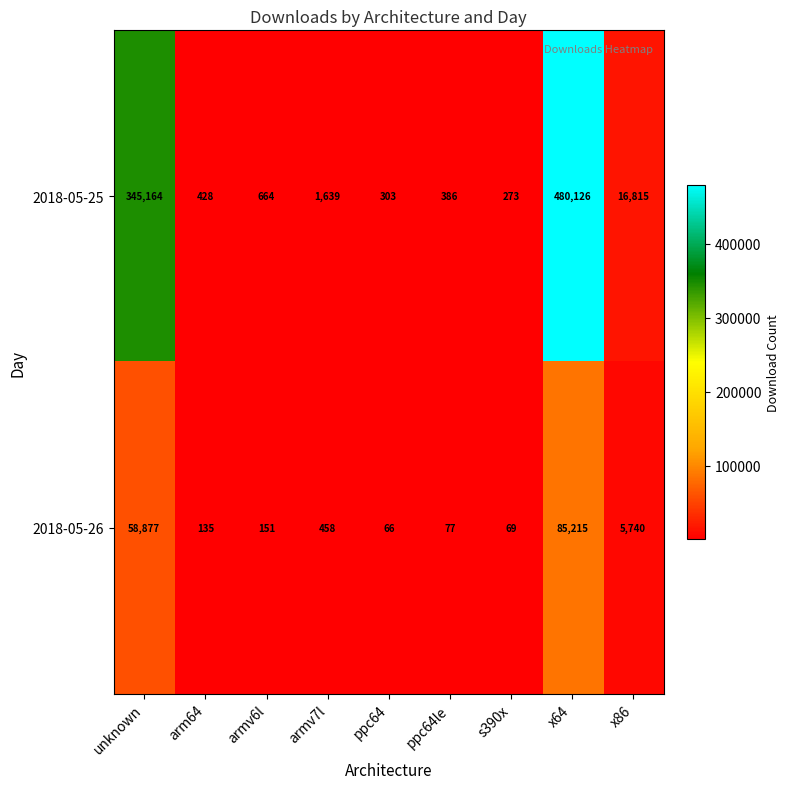

What is the minimum value shown in the chart?

66